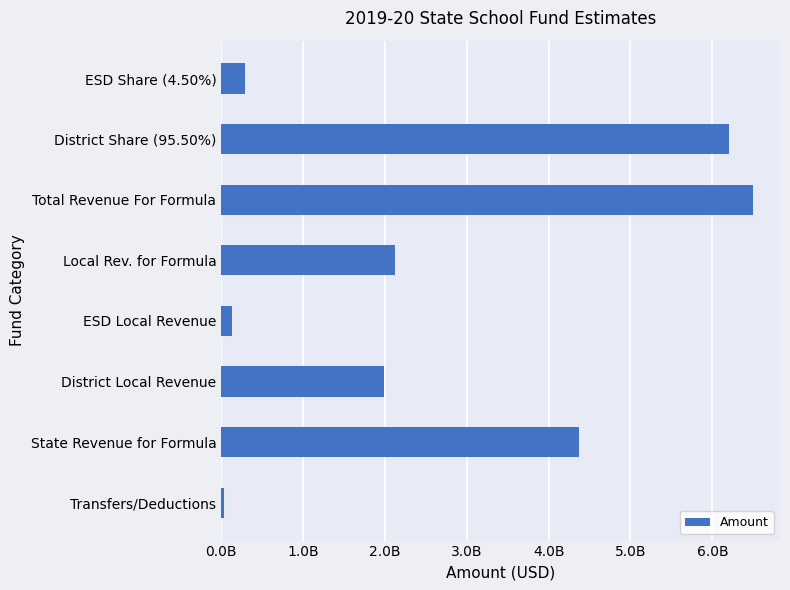

Are the bars horizontal?

Yes